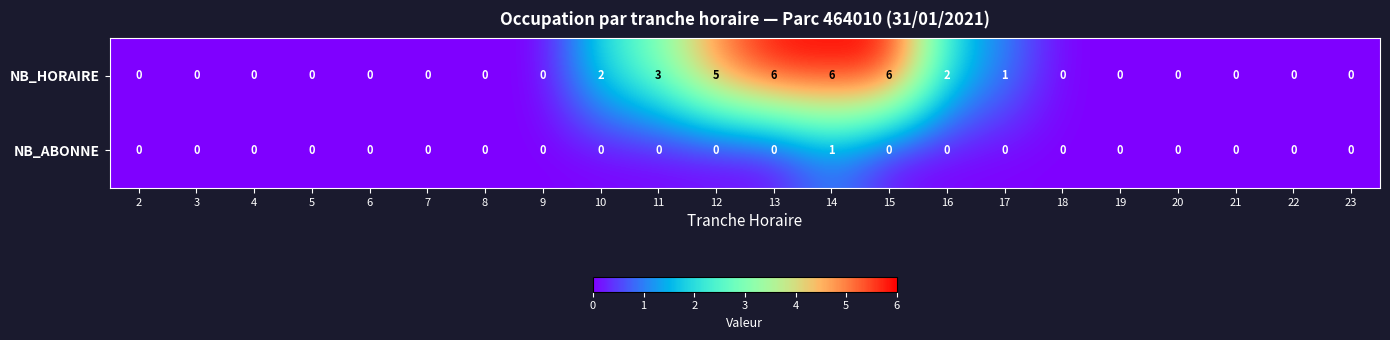

At which category is the sum across all series the highest?

14